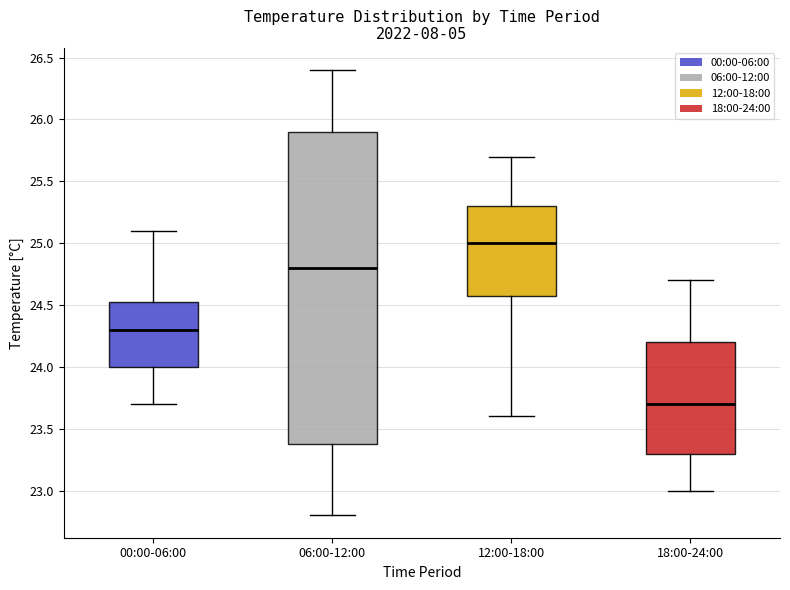

Where is the upper edge of the box for 12:00-18:00 on the y-axis? The values are not printed on the chart, so give them approximately, as read against the axis.

25.30